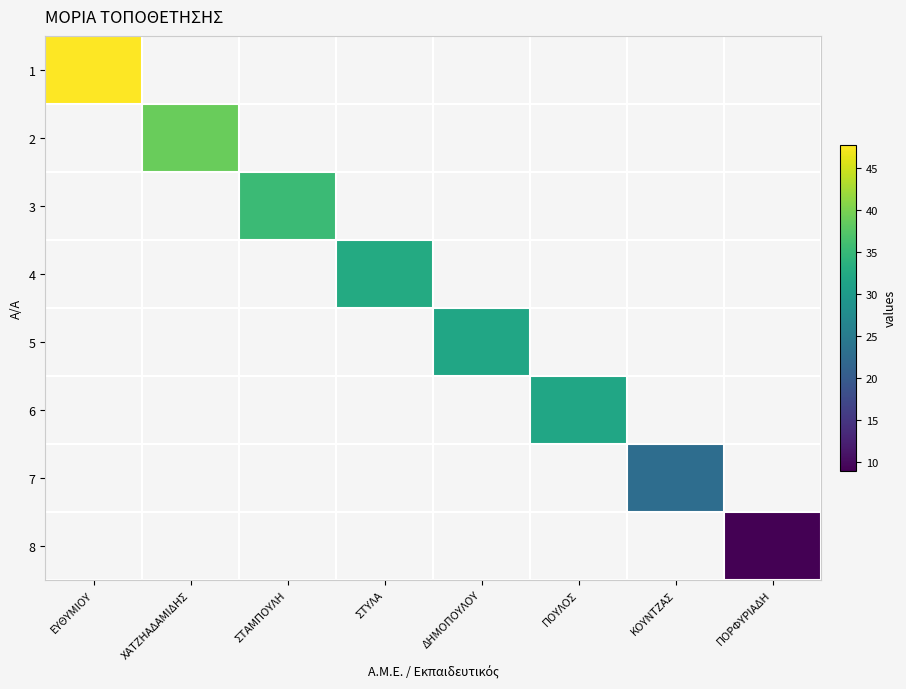

Rank the series by their maximum value, from lowest to highest.

8, 7, 5, 6, 4, 3, 2, 1